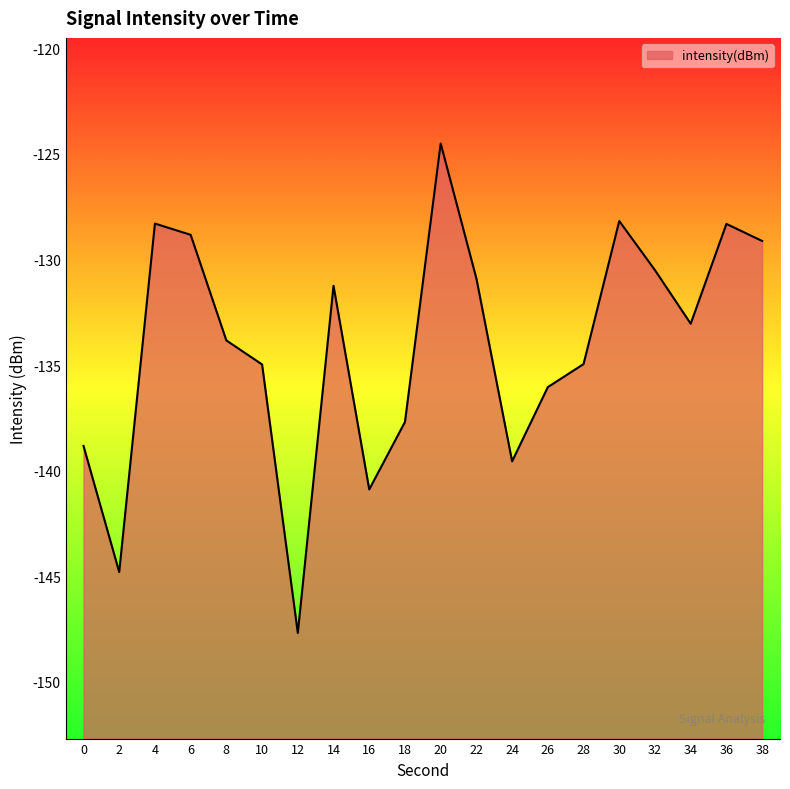

Which category has the highest value across all series?

20